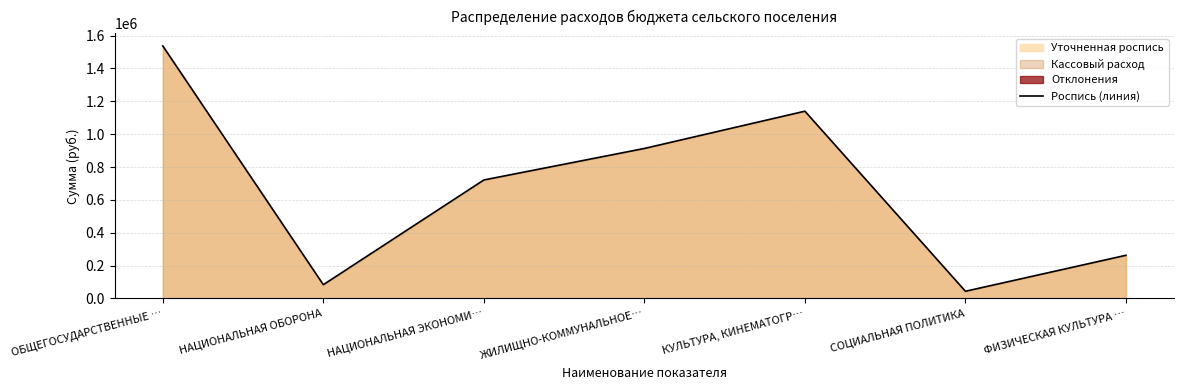

What position from the left is СОЦИАЛЬНАЯ ПОЛИТИКА?

6